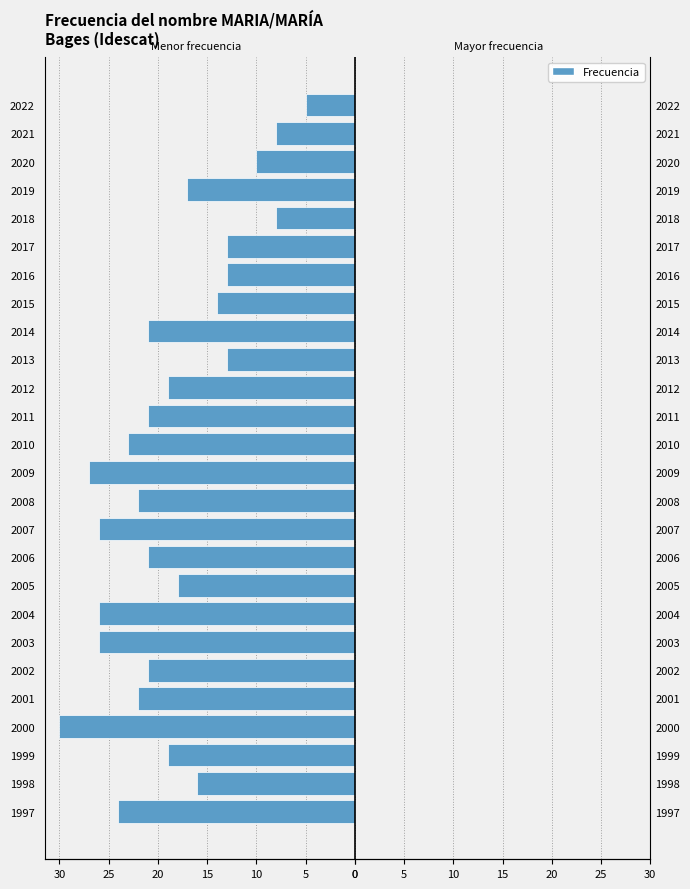

Read the value at 2013, to the nearest 10.

-10